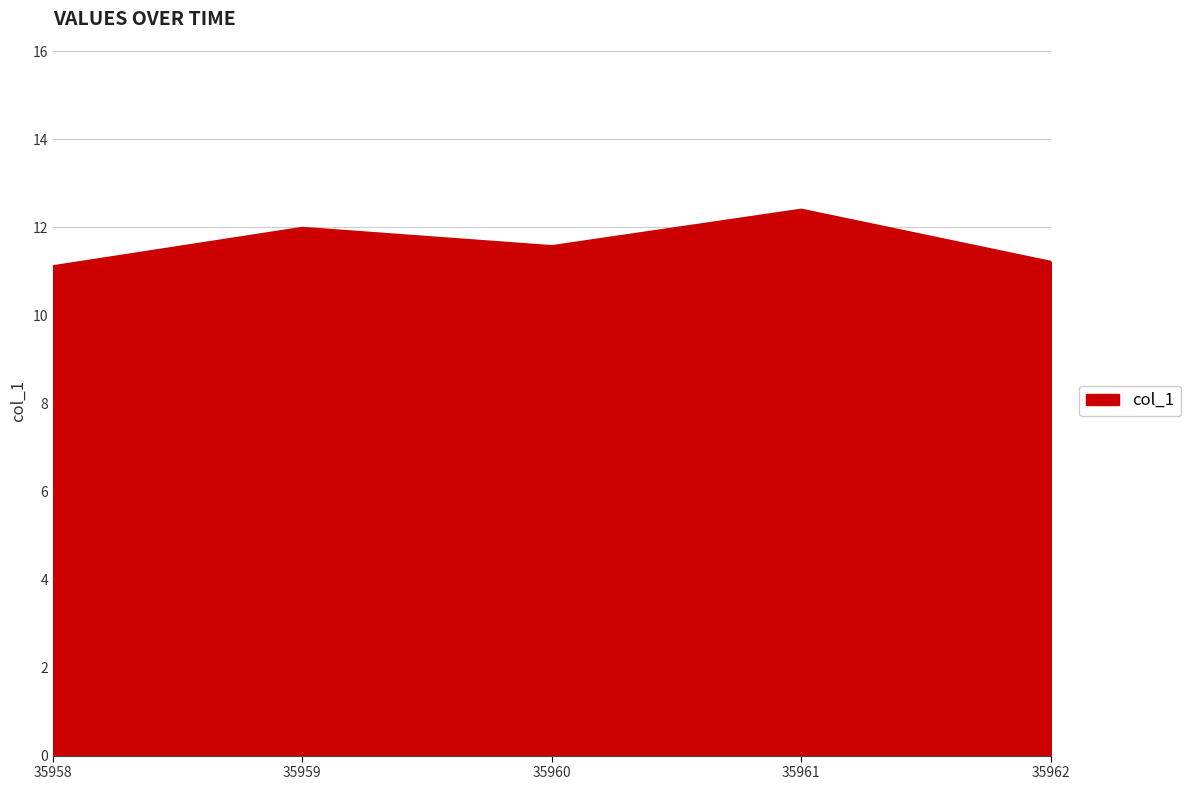

Does the chart display data point markers on the line(s)?

No